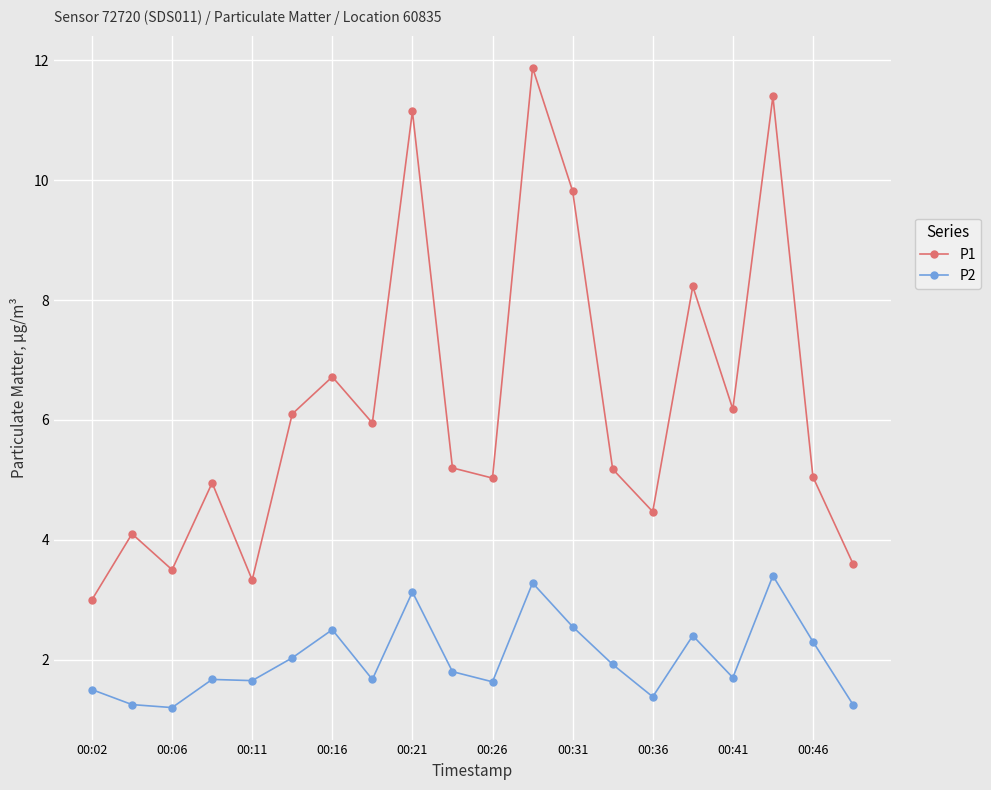

True or false: P1 has more than 0 points higher than both neighbors.

True